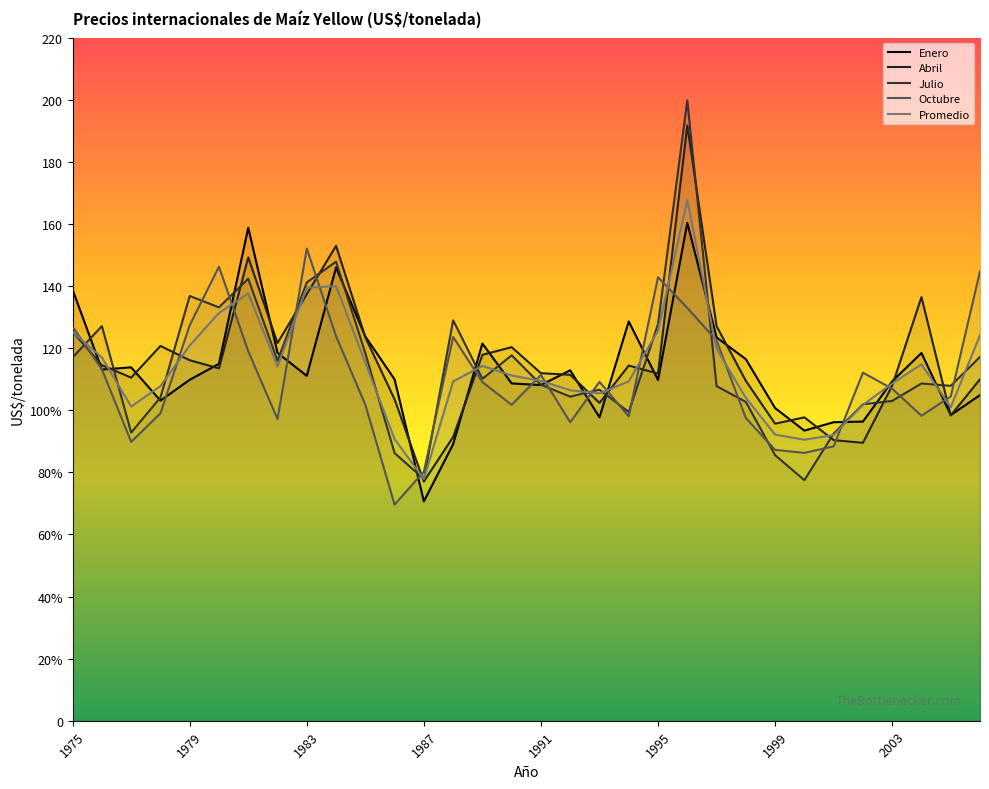

What is the sum of the Octubre values at 27 and 26?

200.5